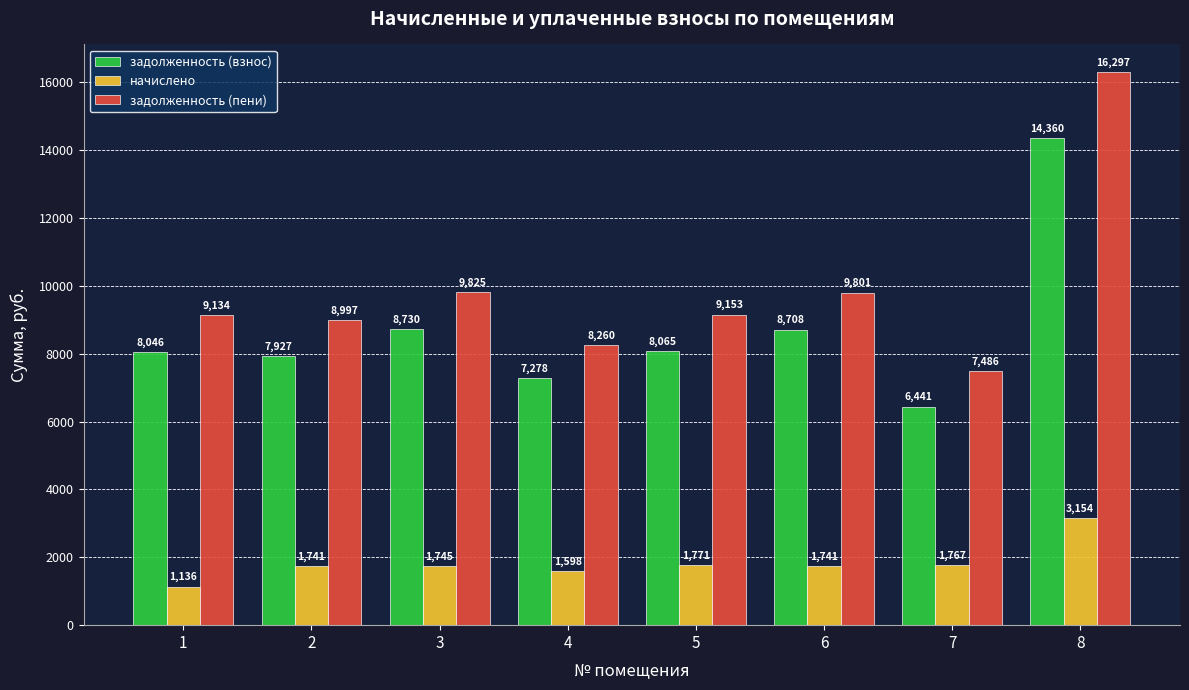

Which series has the largest total across all categories?

задолженность (пени)